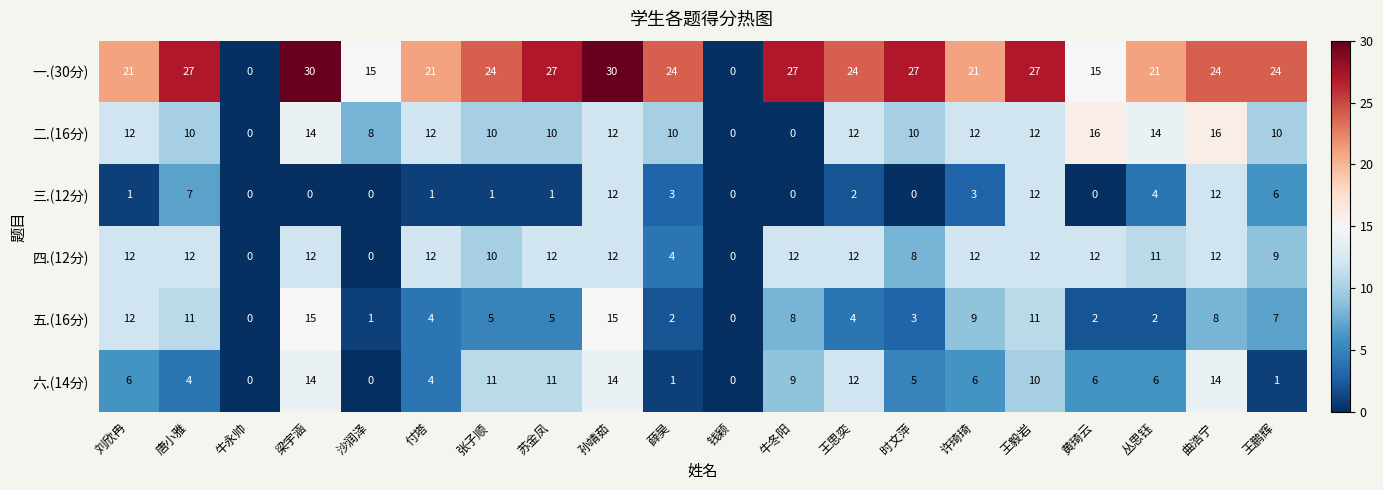

What is the sum of all 二.(16分) values?

200